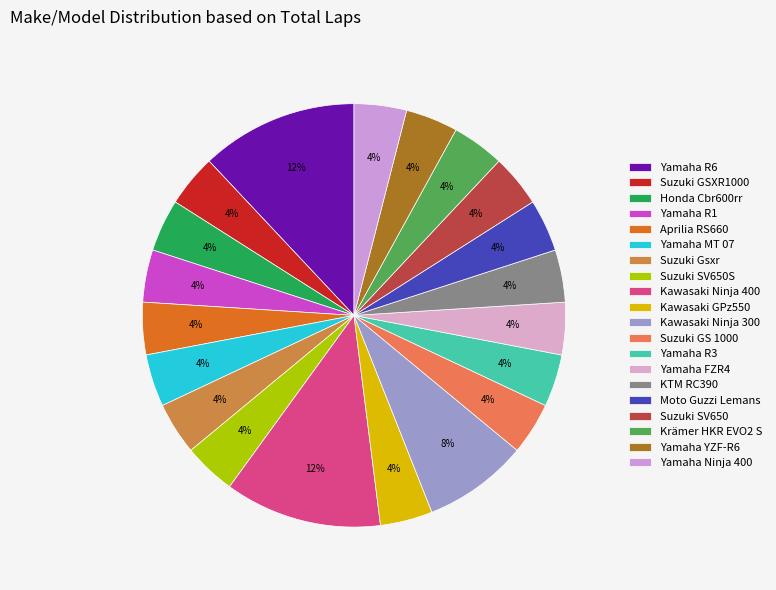

Approximately how many times larger is the value at Yamaha R3 compared to Kawasaki Ninja 400?

0.3